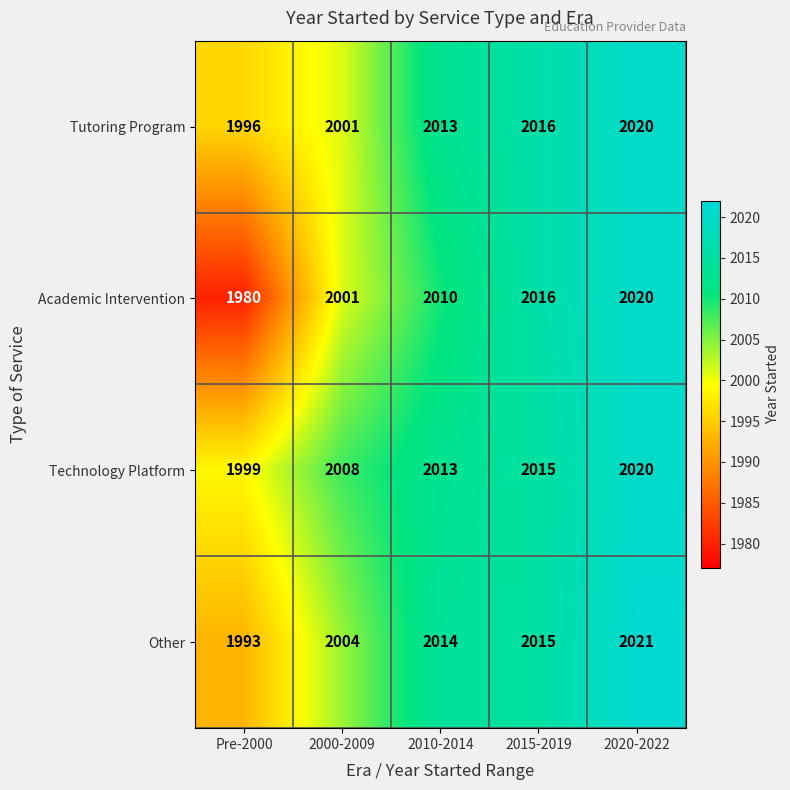

At which label is Technology Platform closest to 2009?

2000-2009